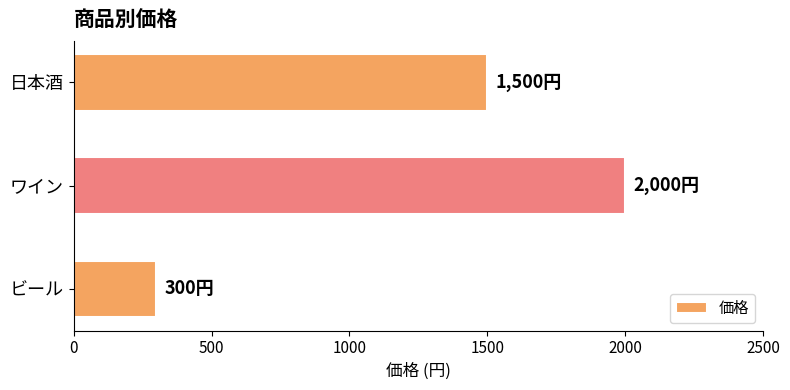

What is the sum of all values?

3800